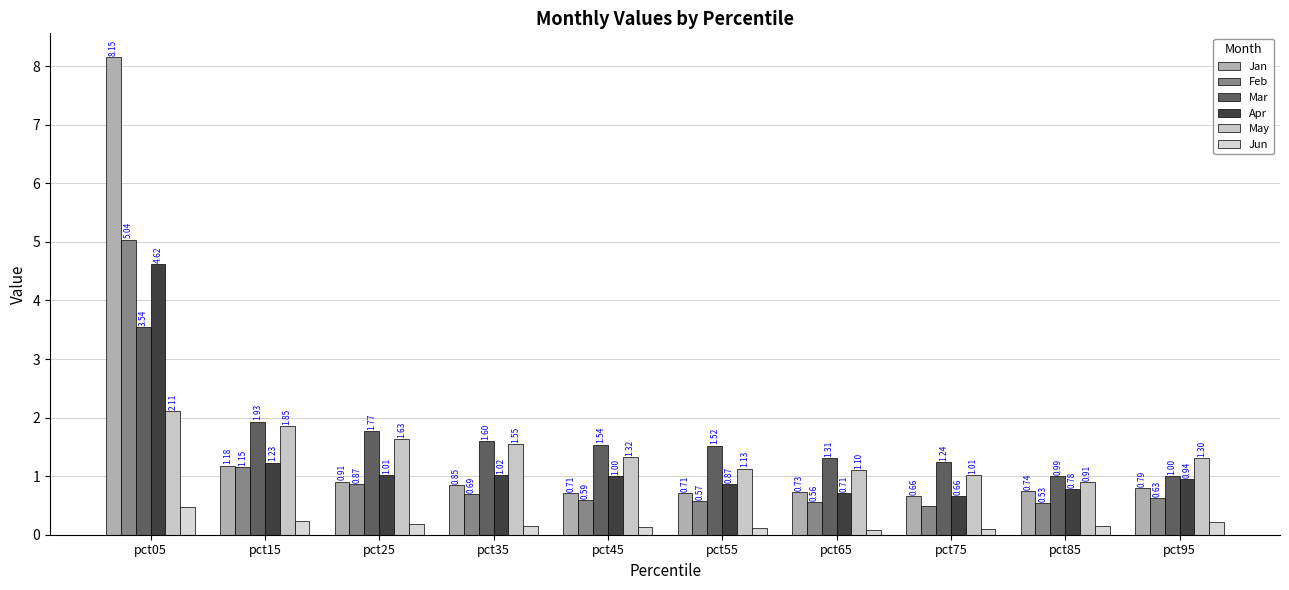

True or false: Jun has a value of 0.1 at pct65.

True